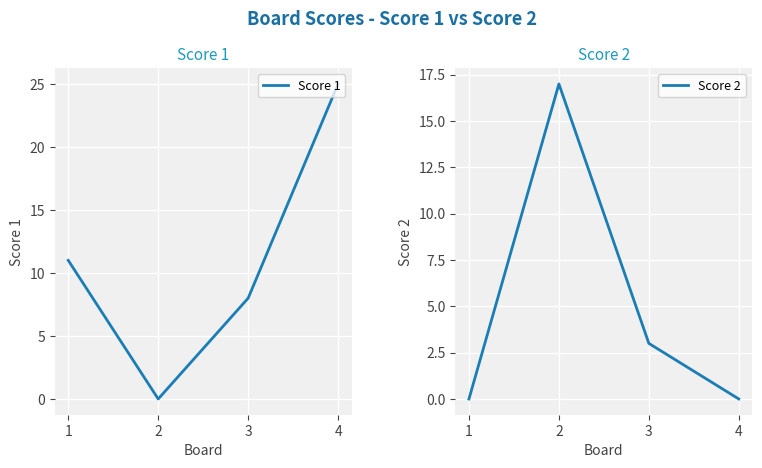

What is the highest value of the Score 1 series?

25